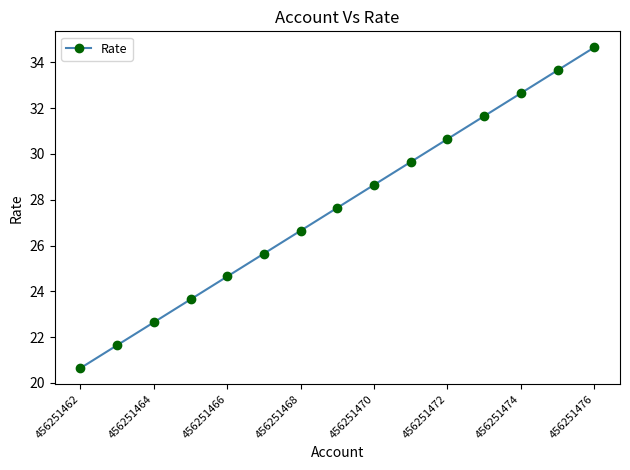

True or false: there are more than 0 points higher than both neighbors.

False